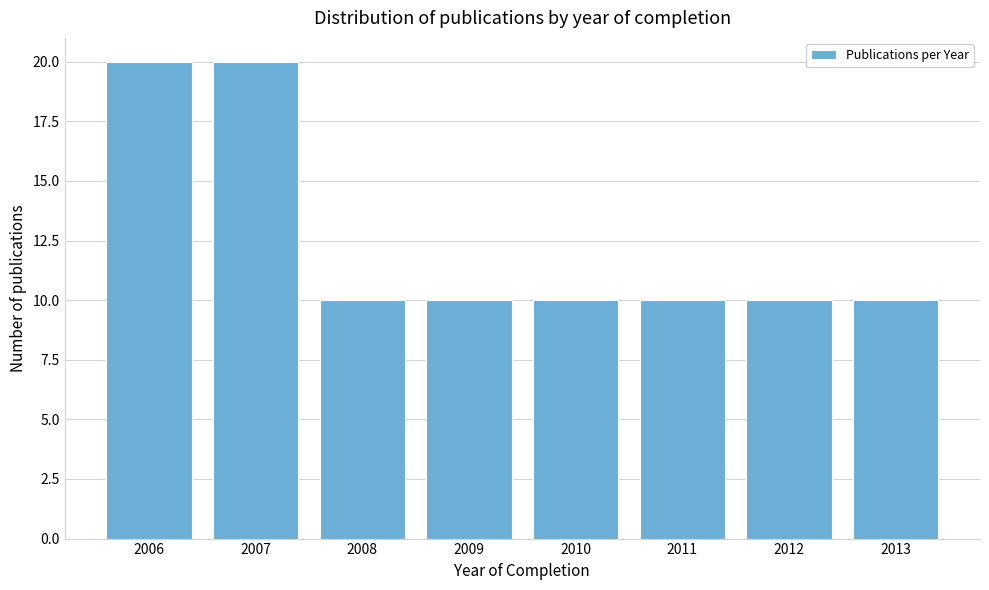

Reading left to right, list all the values displayed in this chart.

2006=20	2007=20	2008=10	2009=10	2010=10	2011=10	2012=10	2013=10